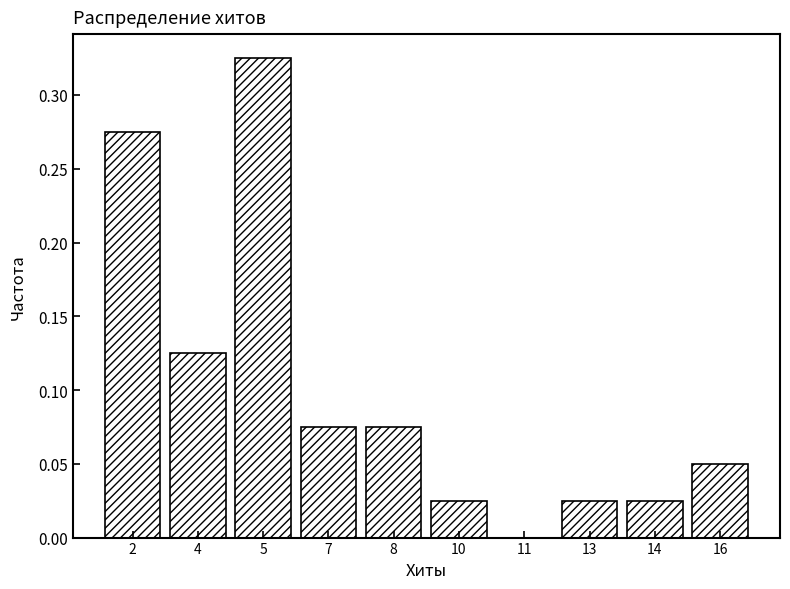

At which category does the chart reach its peak across all series?

5